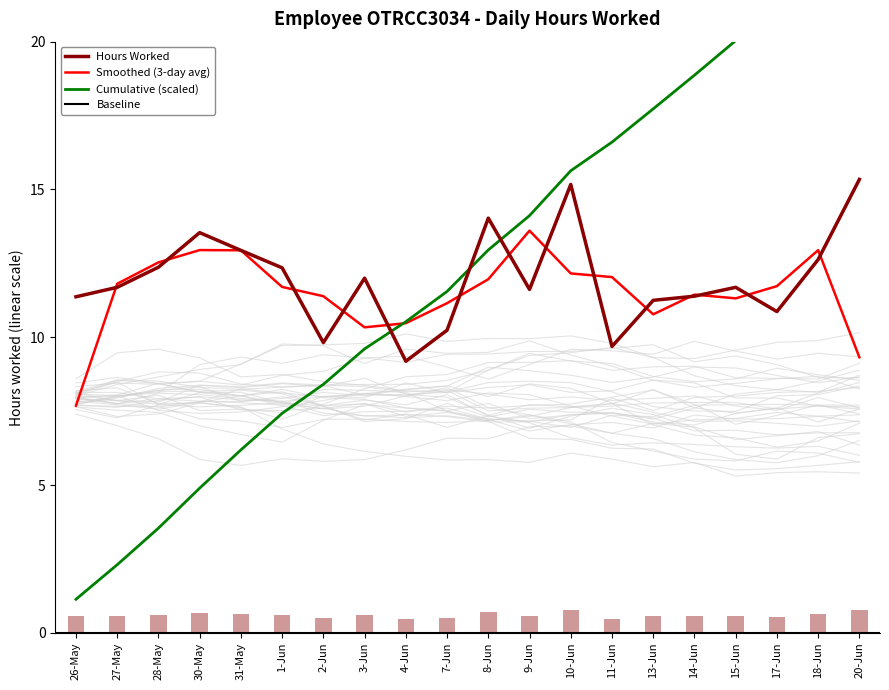

What is the value of the 8th bar from the left?

12.0